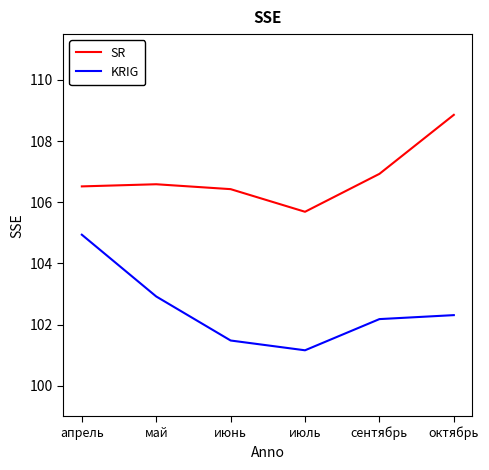

What is the sum of all SR values?

641.0